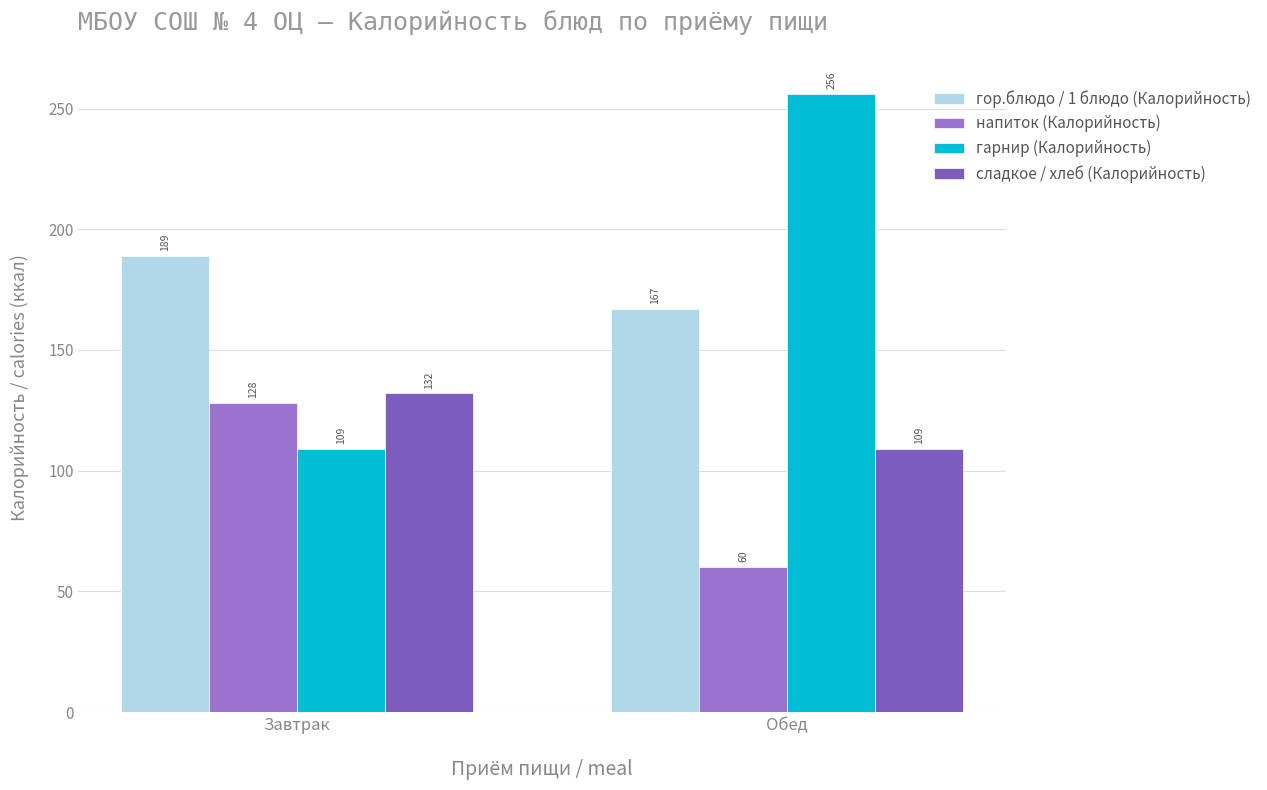

At which label does гарнир (Калорийность) reach its minimum?

Завтрак